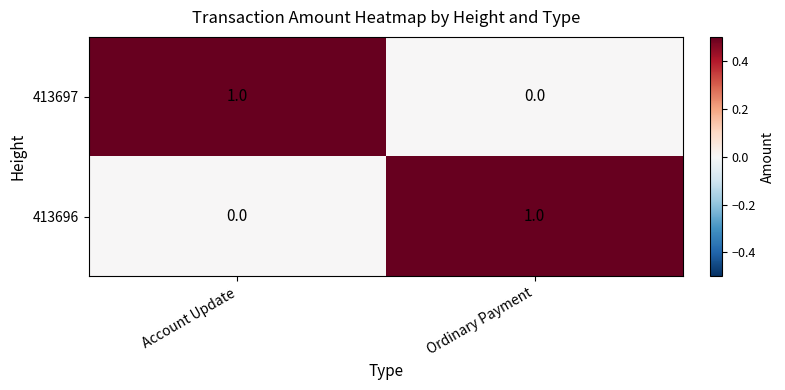

True or false: 413696 has a value of 0 at Account Update.

True